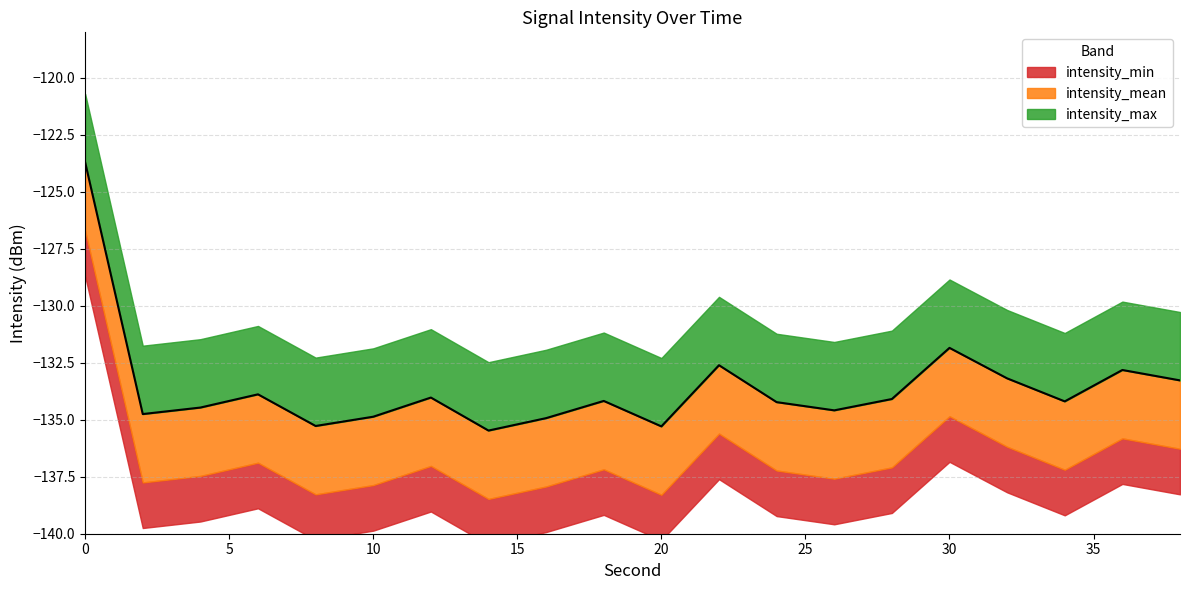

At 28, list the series in order from largest to smallest.

intensity_max, intensity_mean, intensity_min